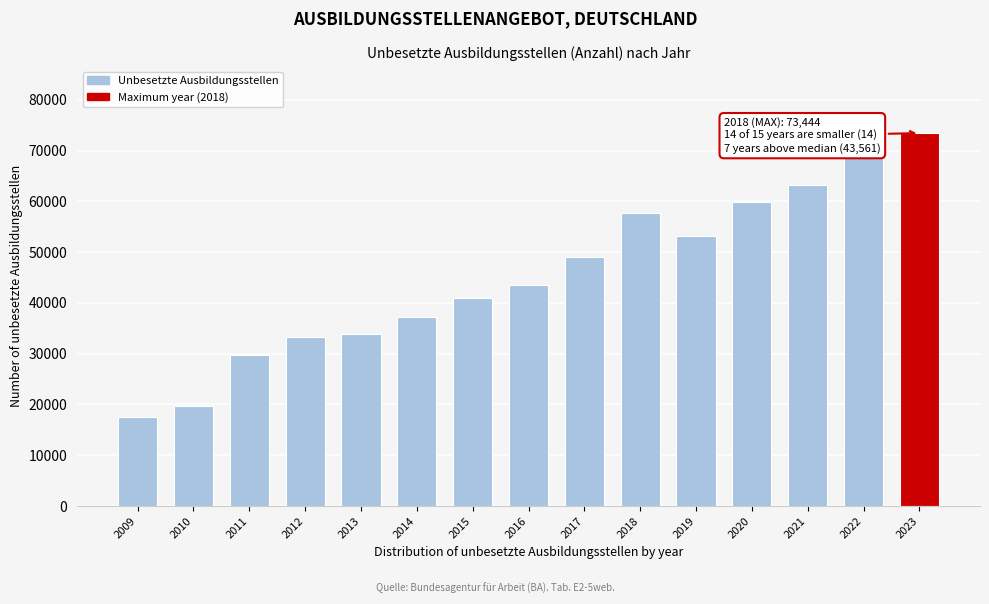

Reading left to right, transcribe all the data shown in this chart.

17449	19700	29729	33298	33831	37276	41040	43561	48984	57656	53137	59948	63176	68868	73444